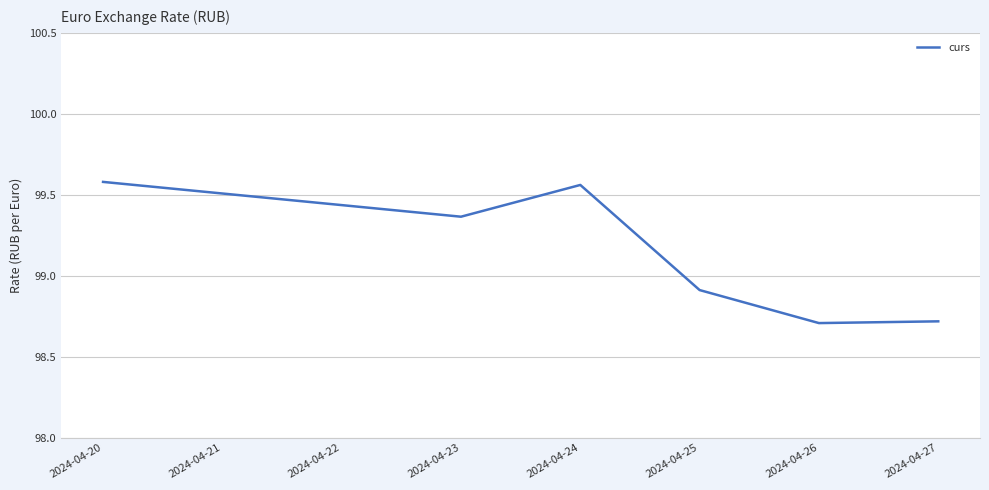

Where is the data nearest to the value 99?

2024-04-25